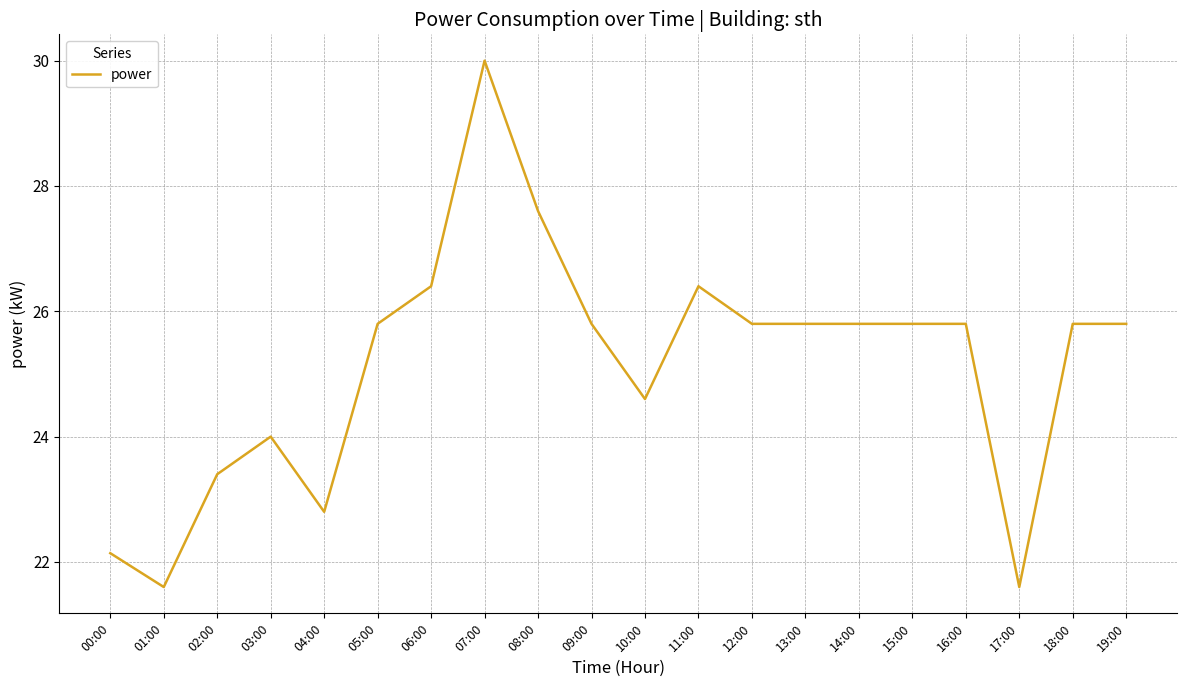

What is the minimum value shown in the chart?

21.6